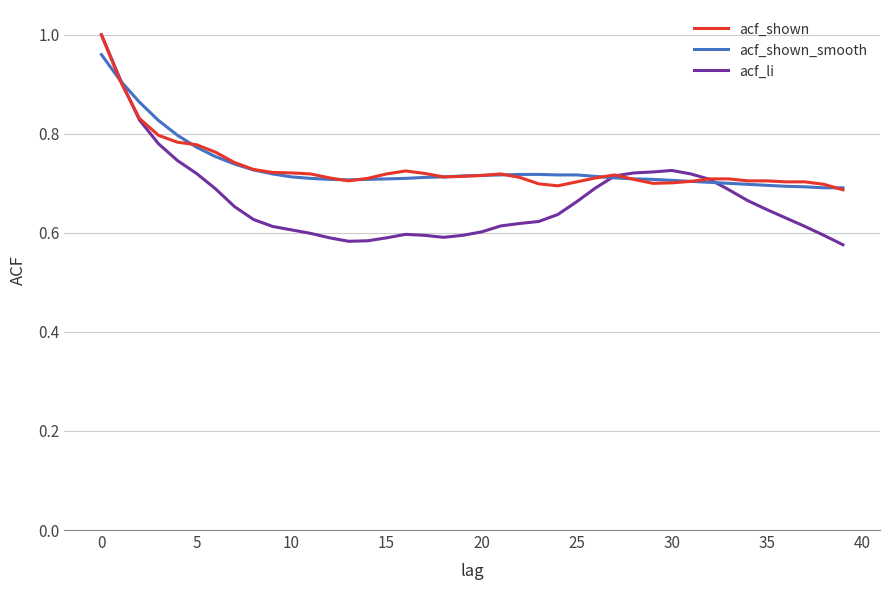

Which series has the widest spread of values?

acf_li